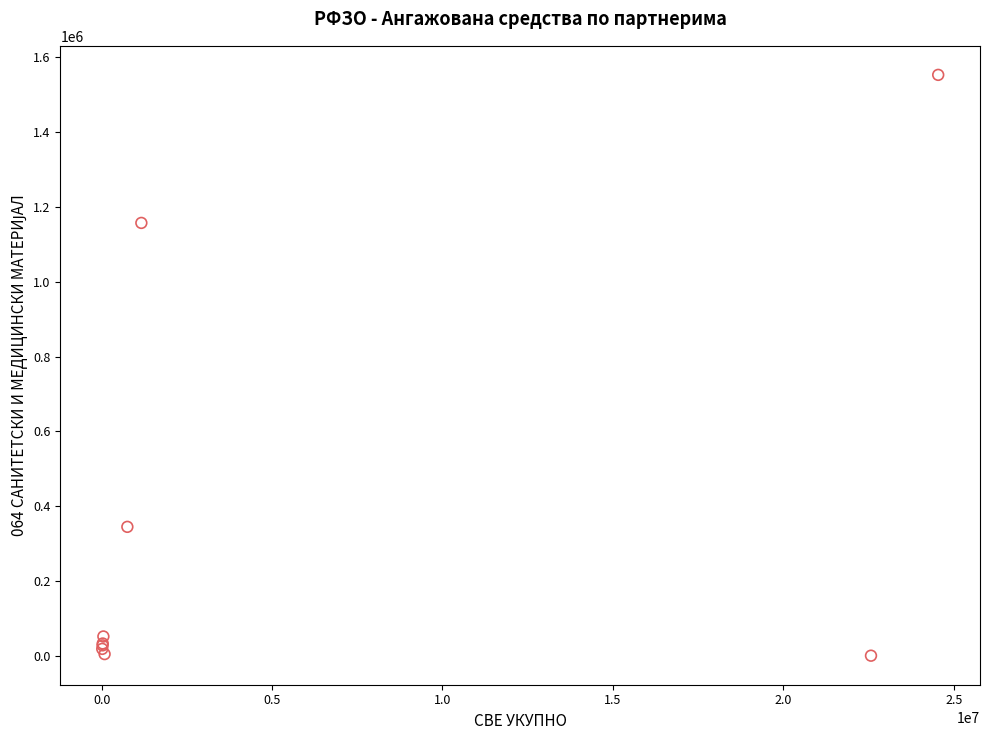

What Y value in the scatter plot is closest to 776555?

1157228.8